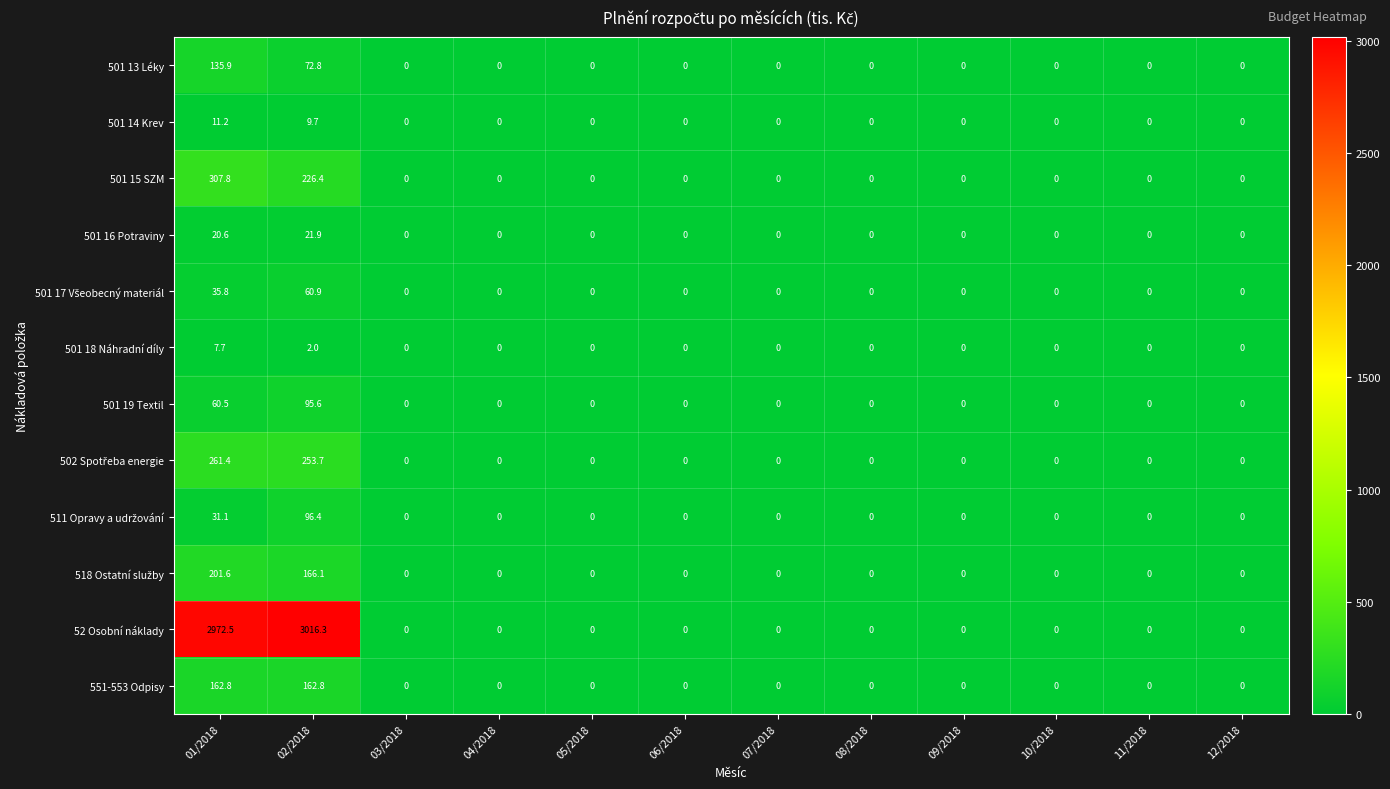

What is the difference between the maximum and minimum values in the 501 18 Náhradní díly series?

7.7